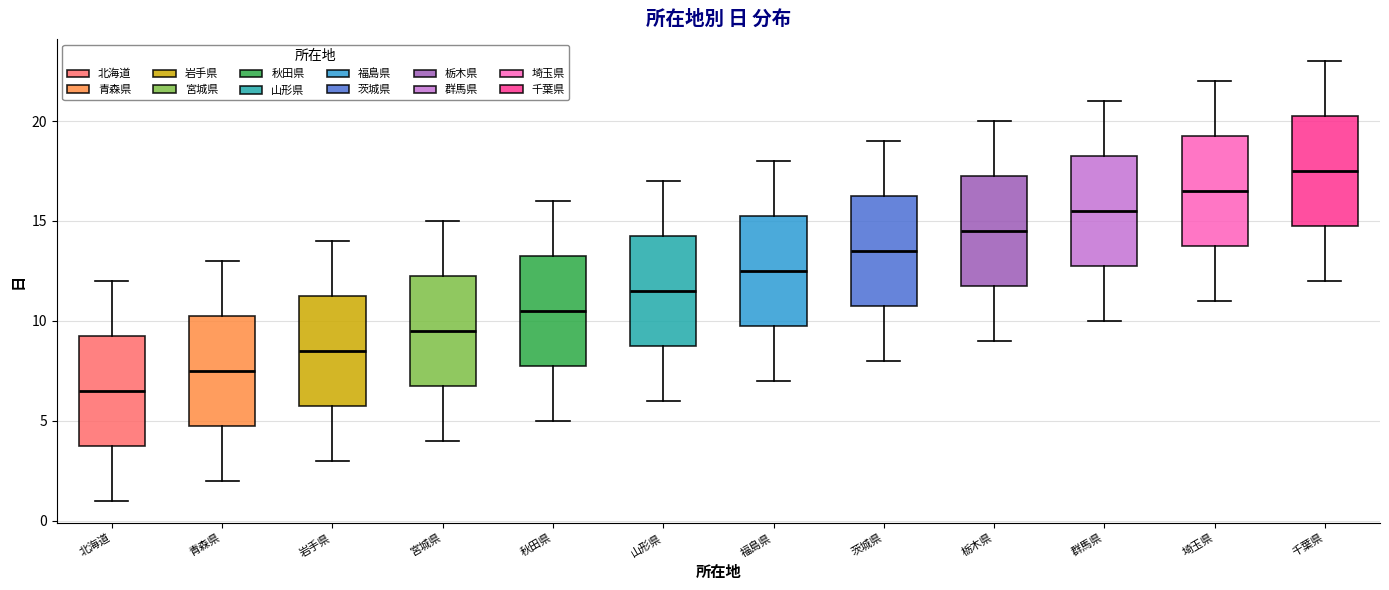

Which box has the highest median line?

千葉県